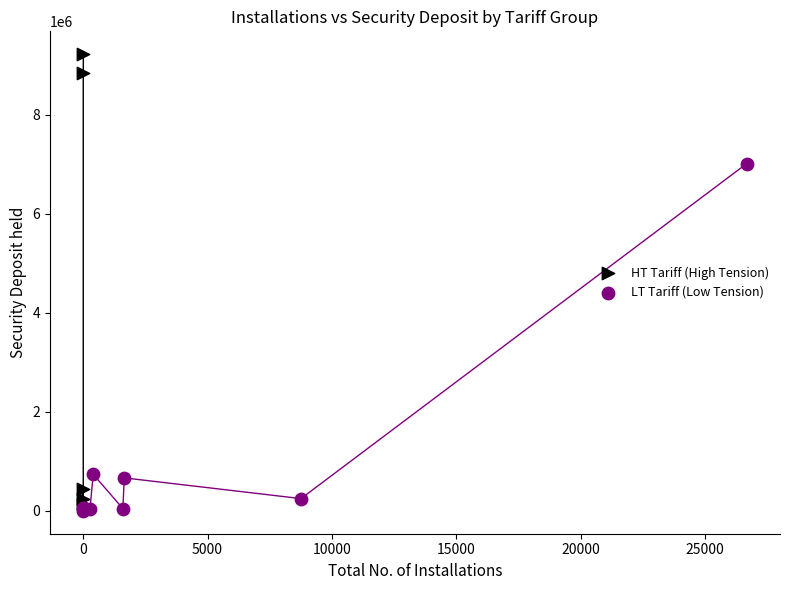

Which series reaches the maximum Y coordinate?

HT Tariff (High Tension)